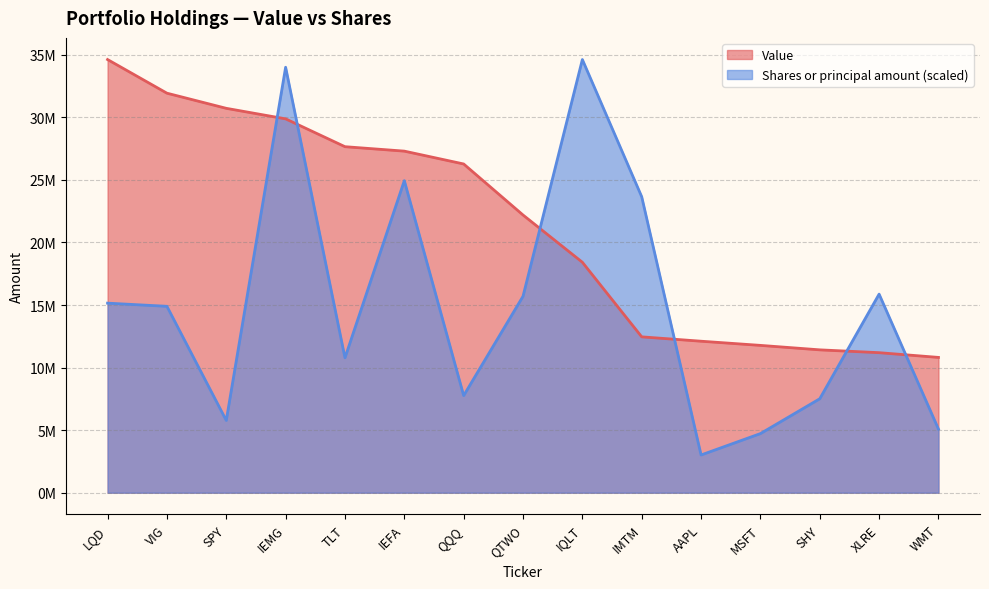

Where is the first local minimum for Shares or principal amount?

SPY